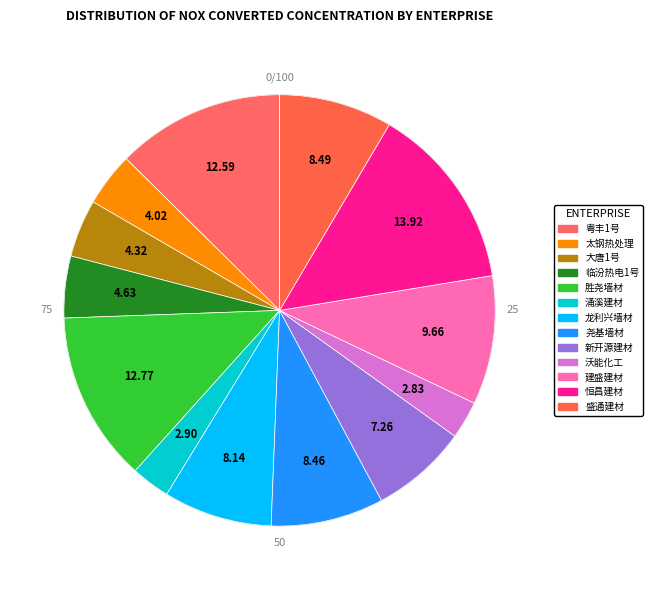

The 曲沃县恒昌新型建材厂 slice represents 14% of the pie. True or false?

True